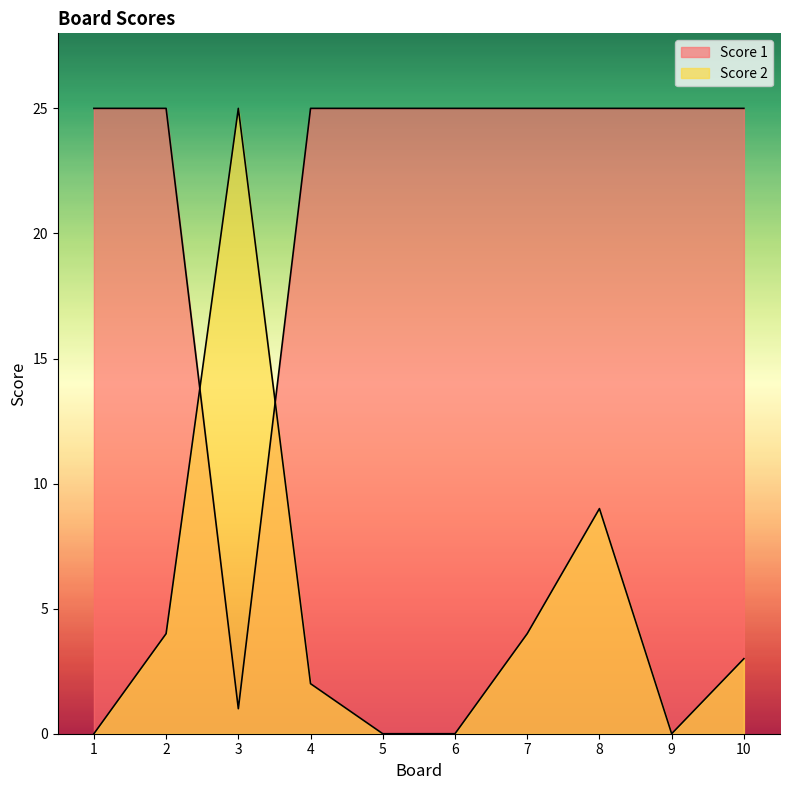

Rank the series at 3 from lowest to highest value.

Score 1, Score 2